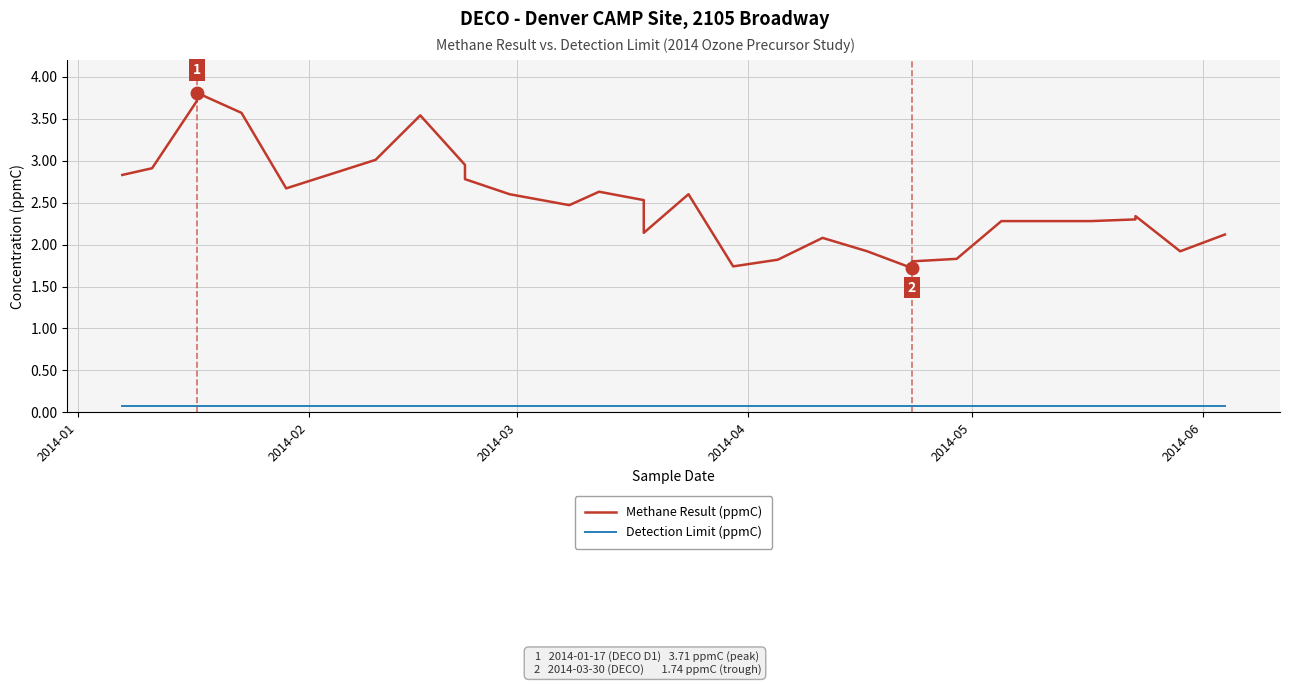

In Methane Result (ppmC), how many points are lower than both neighbors (excluding endpoints)?

6